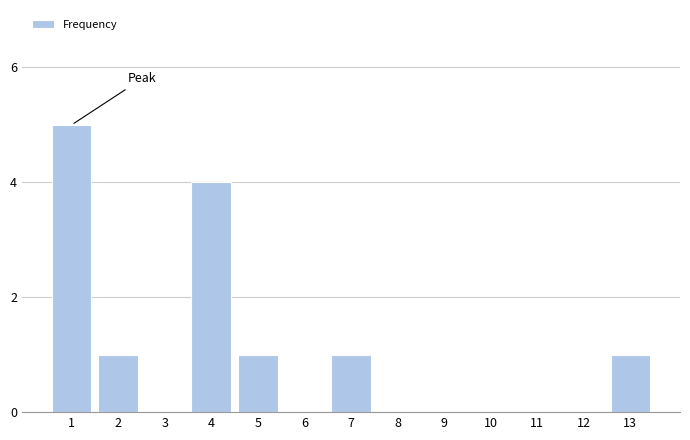

Reading right to left, what are all the values shown in this chart?

13=1	12=0	11=0	10=0	9=0	8=0	7=1	6=0	5=1	4=4	3=0	2=1	1=5